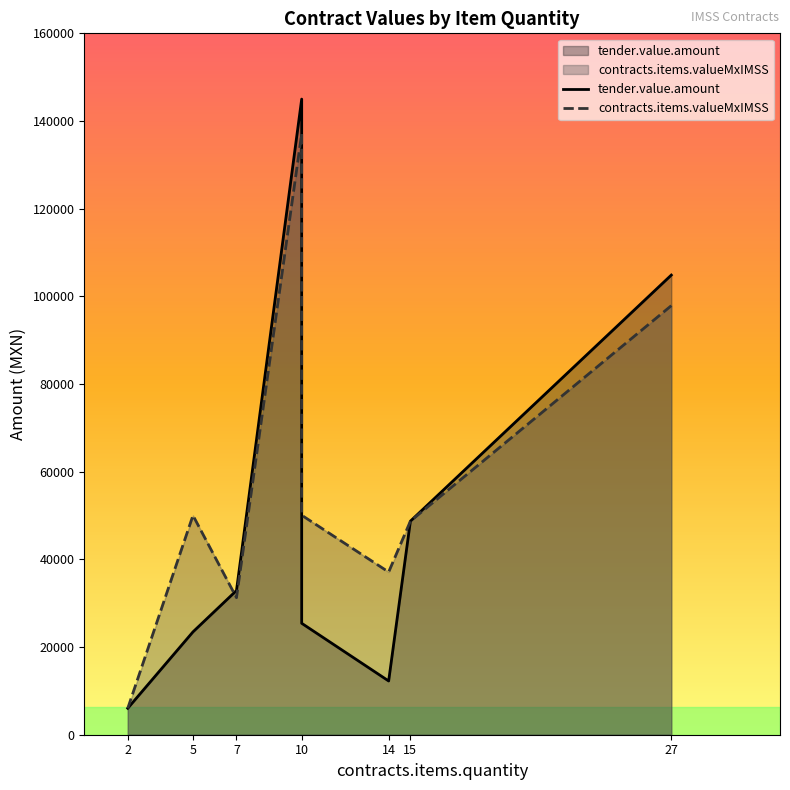

Which series has the largest total across all categories?

contracts.items.valueMxIMSS